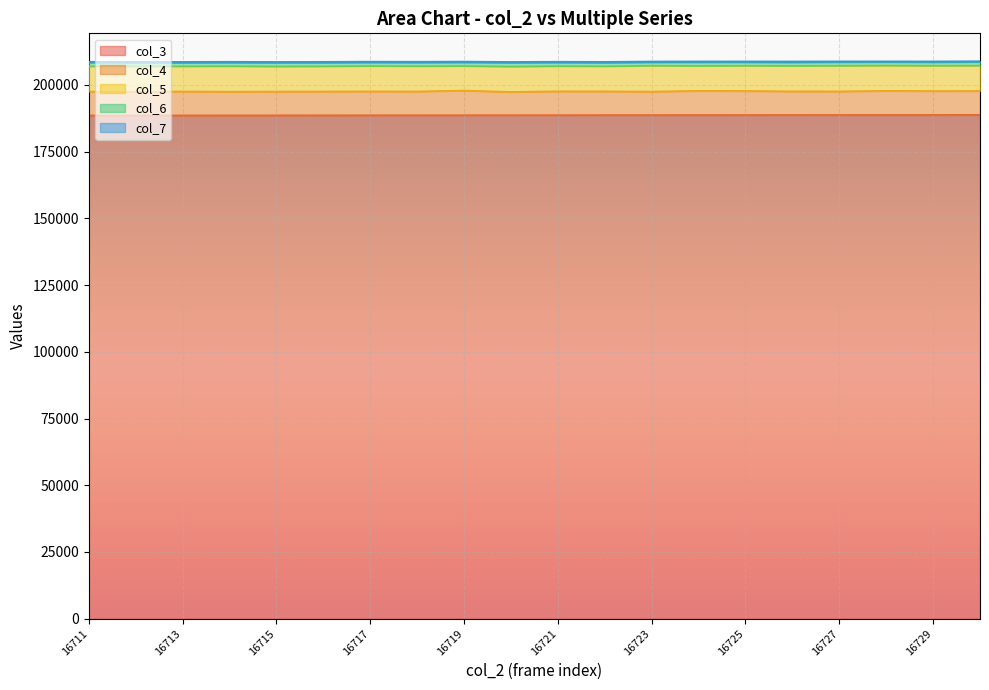

How many lines are shown in the chart?

5